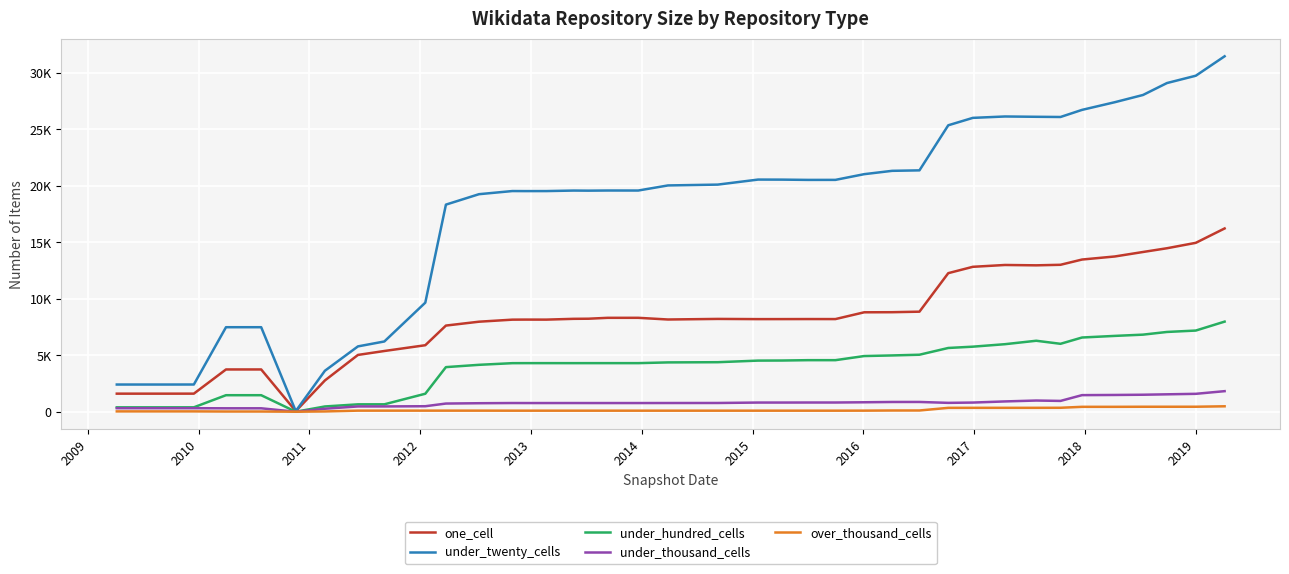

Does the chart display data point markers on the line(s)?

No